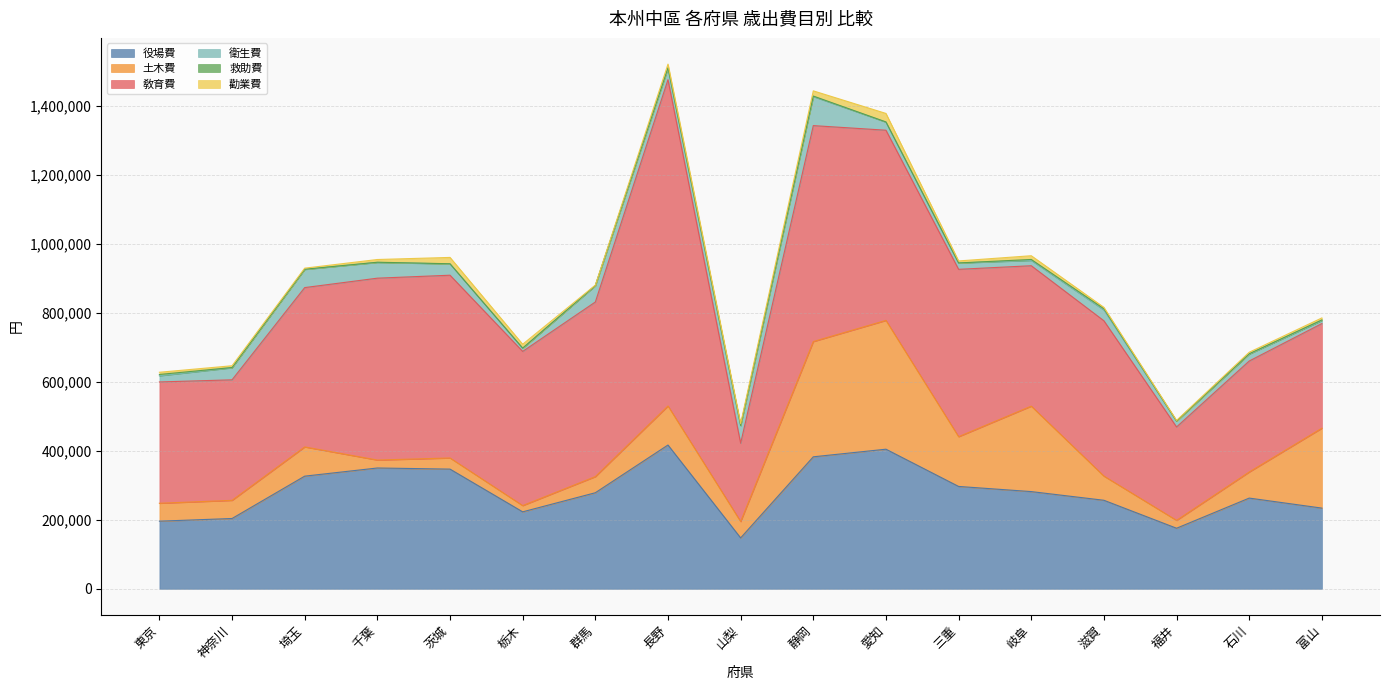

Is it true that 救助費 equals 123 at 栃木?

False